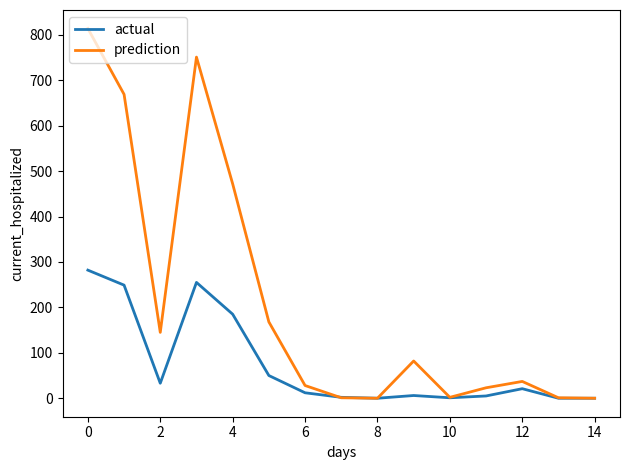

What is the maximum value for prediction?

814